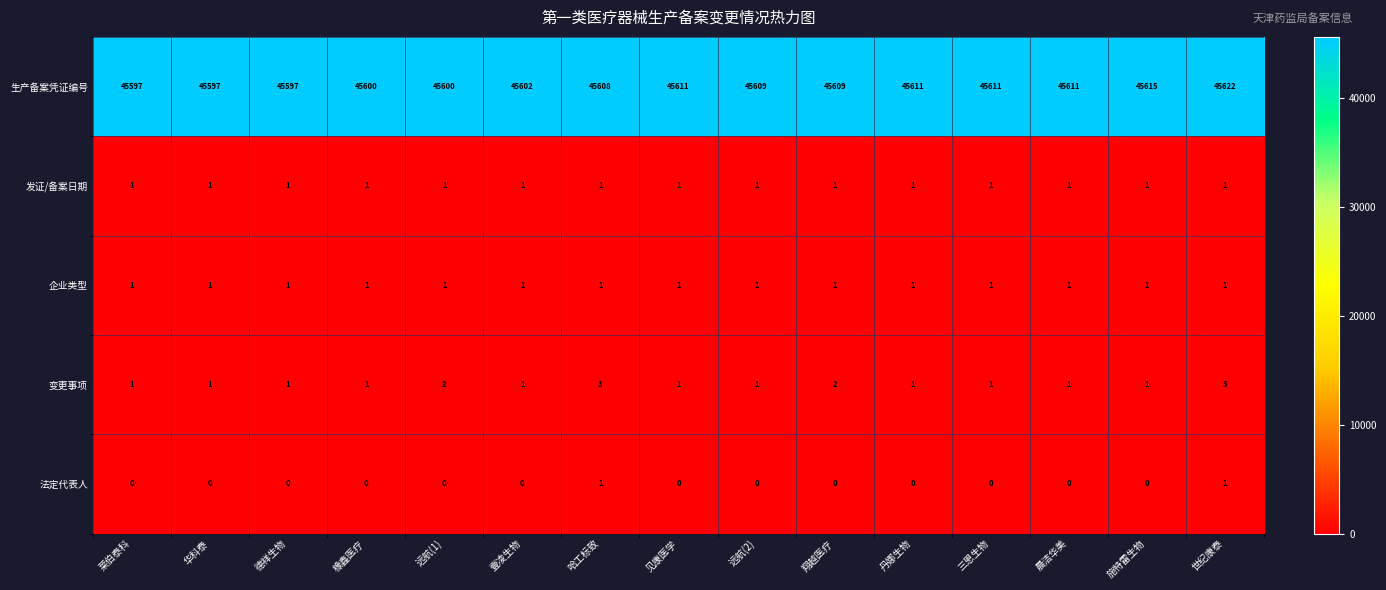

True or false: 生产备案凭证编号 has a value of 45609 at 远航(2).

True